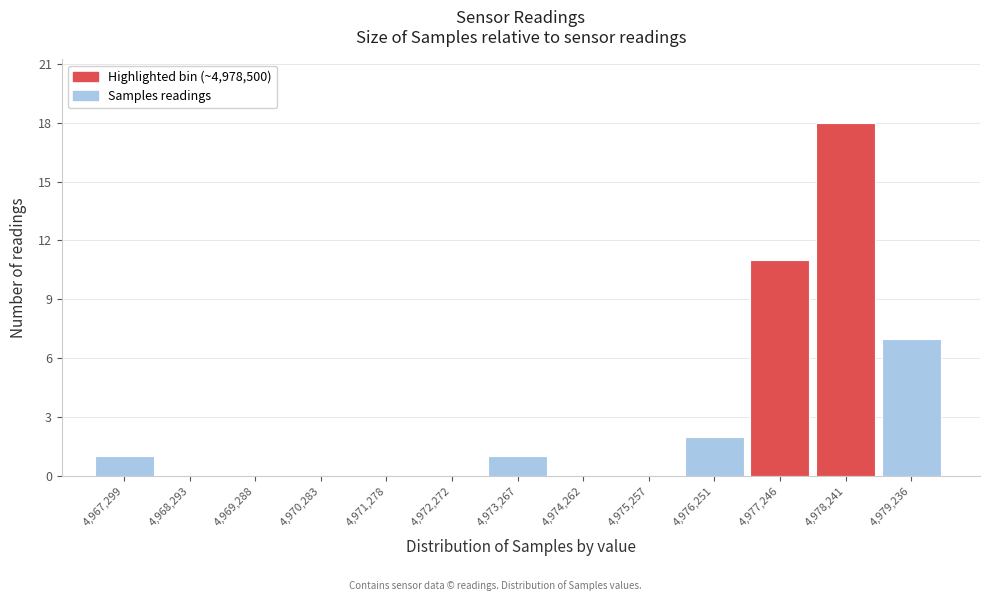

Reading right to left, what are all the values shown in this chart?

4,979,236=7	4,978,241=18	4,977,246=11	4,976,251=2	4,975,257=0	4,974,262=0	4,973,267=1	4,972,272=0	4,971,278=0	4,970,283=0	4,969,288=0	4,968,293=0	4,967,299=1